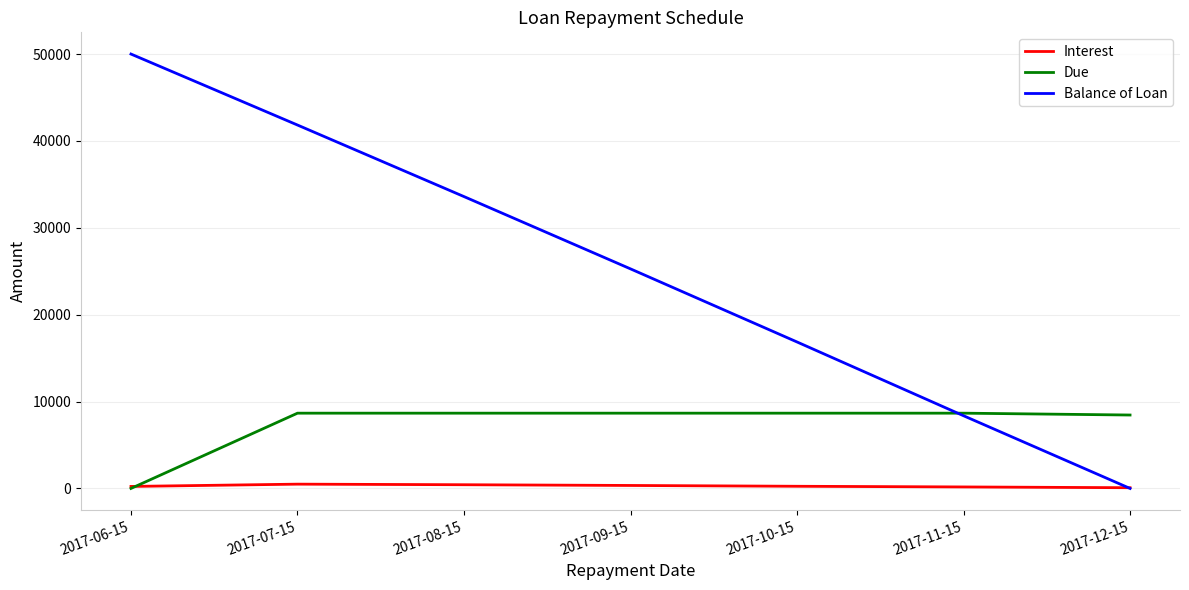

What is the total value across all series at 2017-07-15?

50986.3